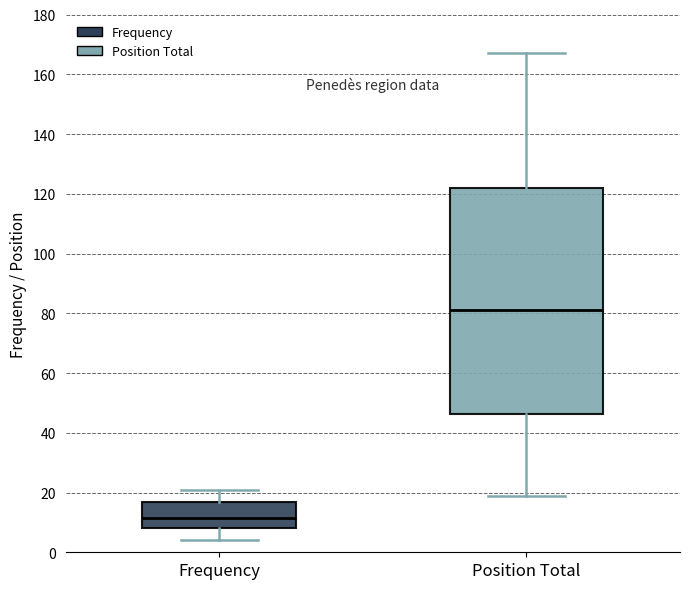

Where is the lower edge of the box for Frequency on the y-axis? The values are not printed on the chart, so give them approximately, as read against the axis.

8